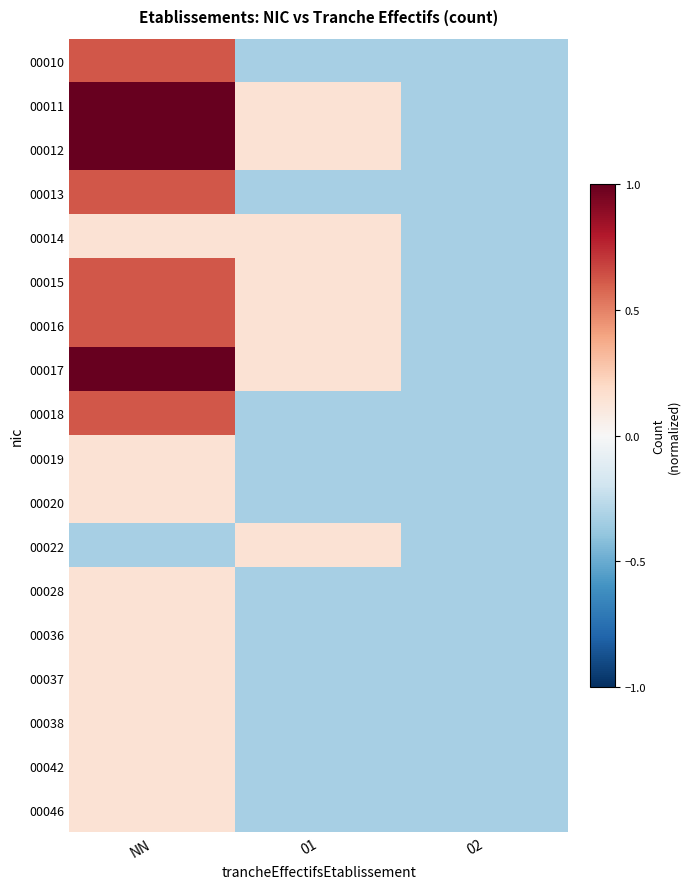

At which category does the chart reach its minimum across all series?

01